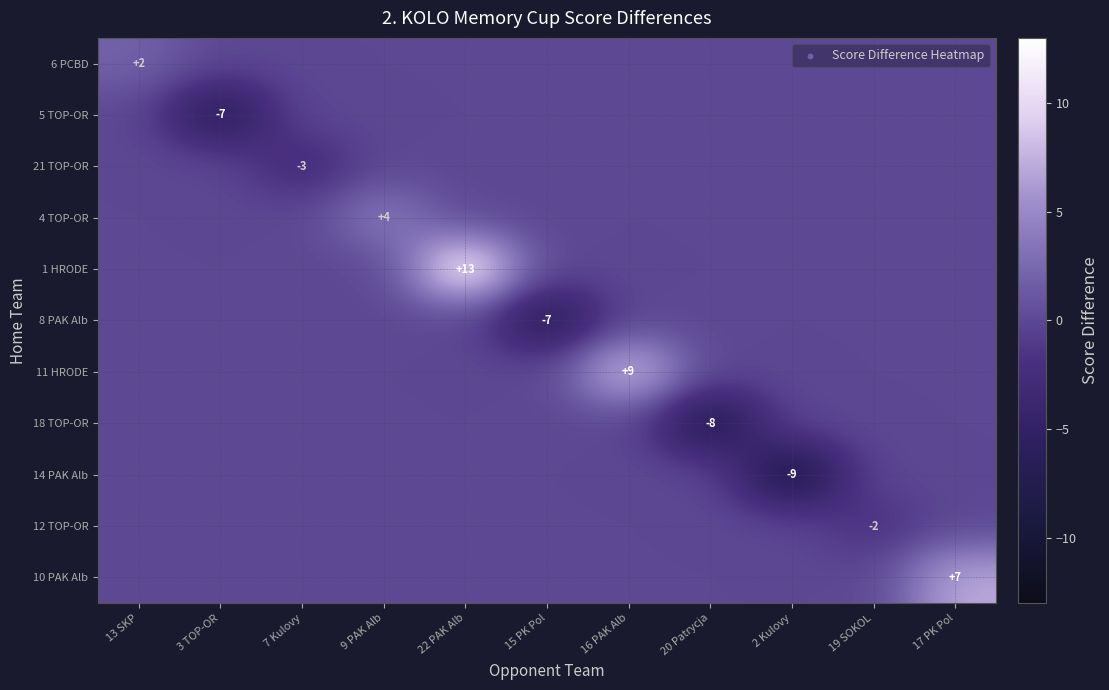

List the series in order of their peak value, lowest first.

5 TOP-OR, 21 TOP-OR, 8 PAK Alb, 18 TOP-OR, 14 PAK Alb, 12 TOP-OR, 6 PCBD, 4 TOP-OR, 10 PAK Alb, 11 HRODE, 1 HRODE